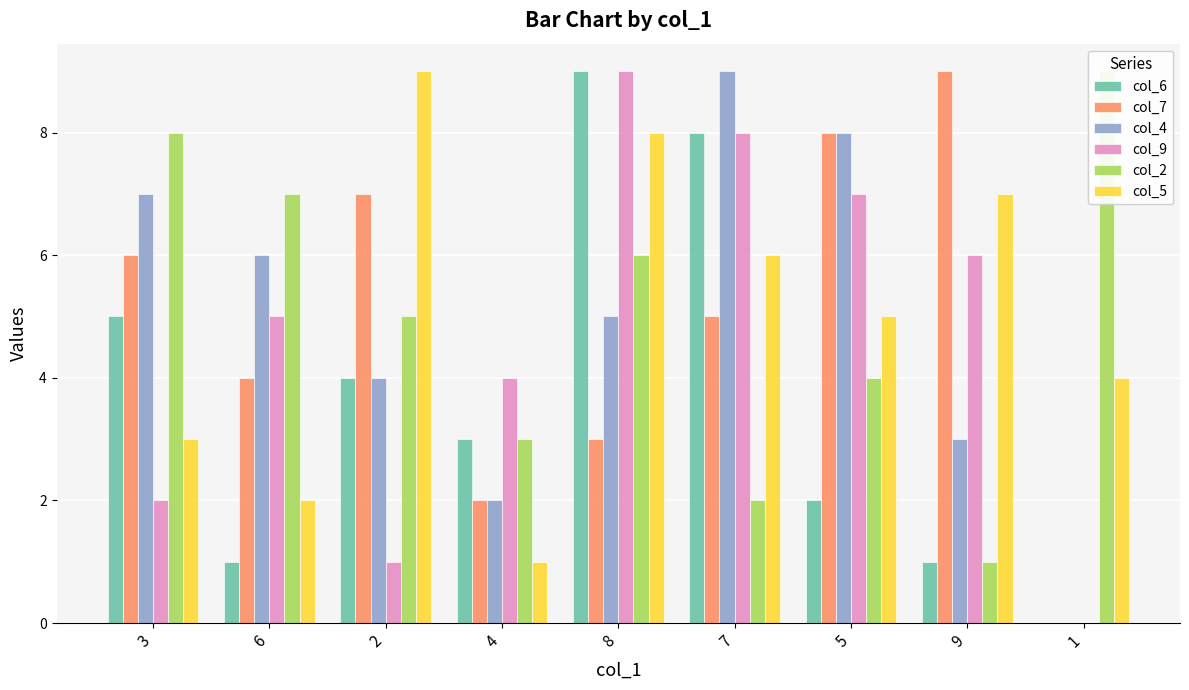

What is the sum of all col_6 values?

33